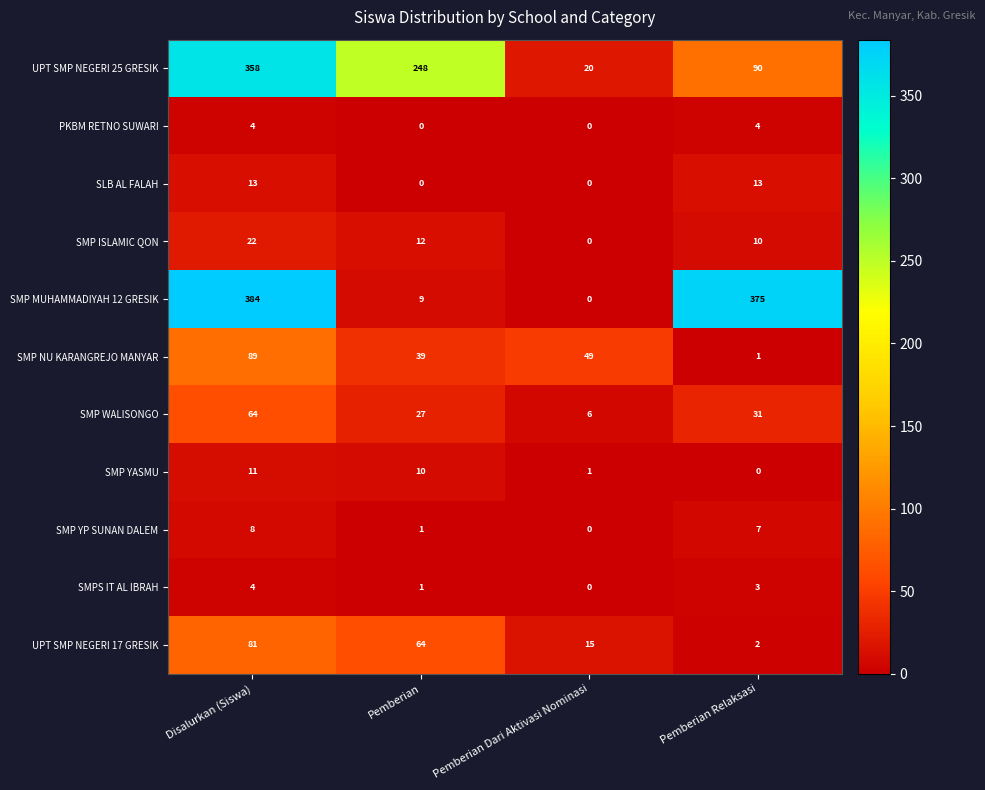

At which label does SMP ISLAMIC QON reach its minimum?

Pemberian Dari Aktivasi Nominasi